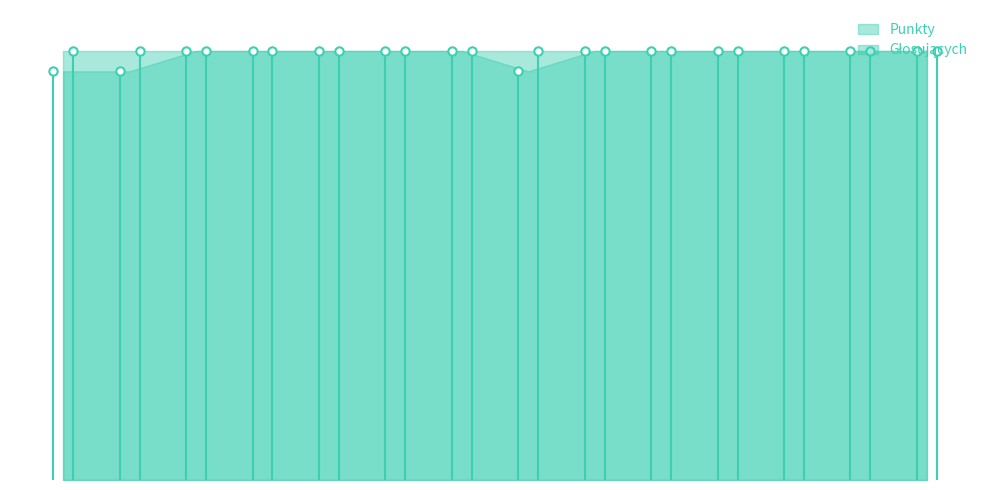

True or false: the data has more than 0 interior local peaks.

False